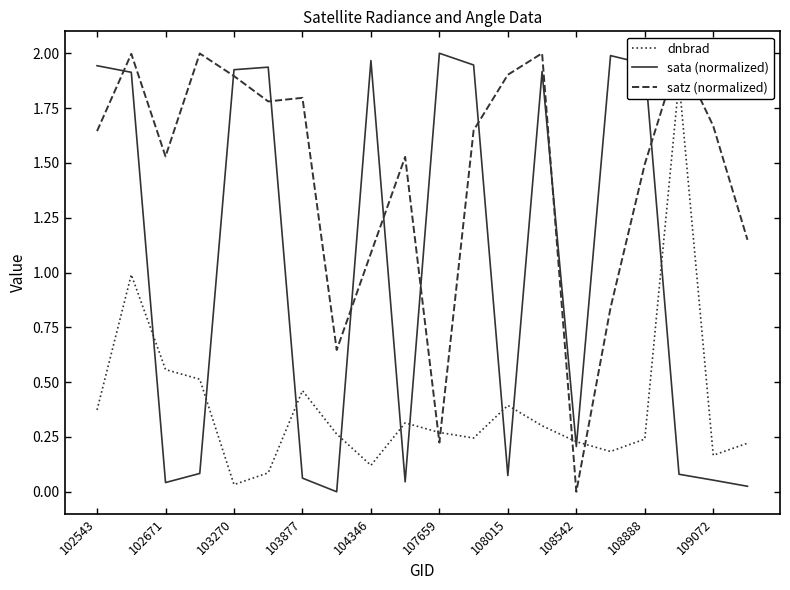

After their last crossing, which series has the higher values: satz (normalized) or sata (normalized)?

satz (normalized)